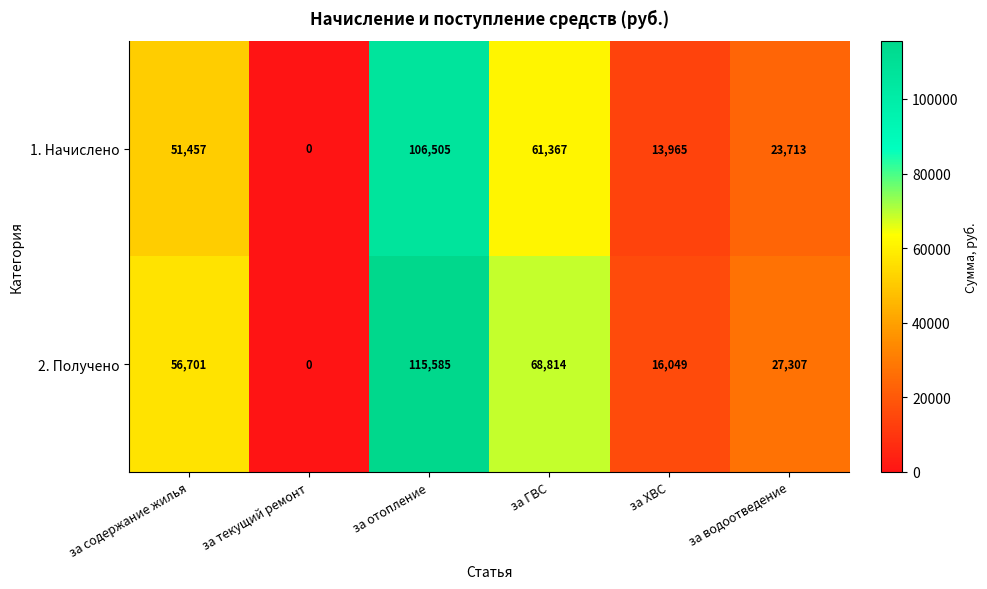

The value of 1. Начислено at за ХВС is 7819. True or false?

False